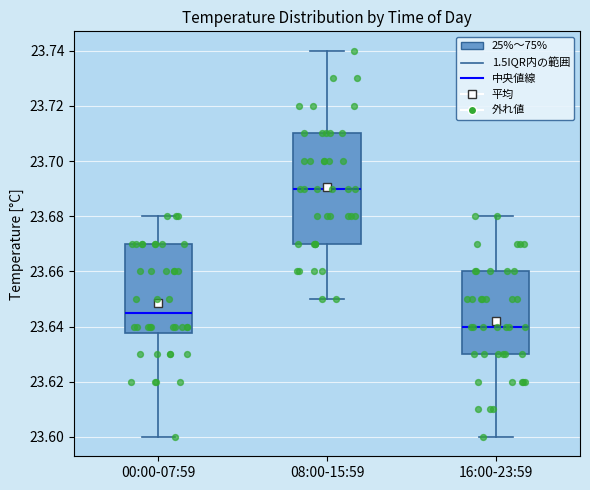

Reading left to right, transcribe this box plot: for each box, give where its median line is, the range the box spans, and where its two whiskers end, as read against the y-axis. The values are not printed on the chart, so give them approximately, as read against the axis.

00:00-07:59: median 23.646, box 23.638 to 23.670, whiskers 23.600 to 23.680
08:00-15:59: median 23.690, box 23.670 to 23.710, whiskers 23.650 to 23.740
16:00-23:59: median 23.640, box 23.630 to 23.660, whiskers 23.600 to 23.680